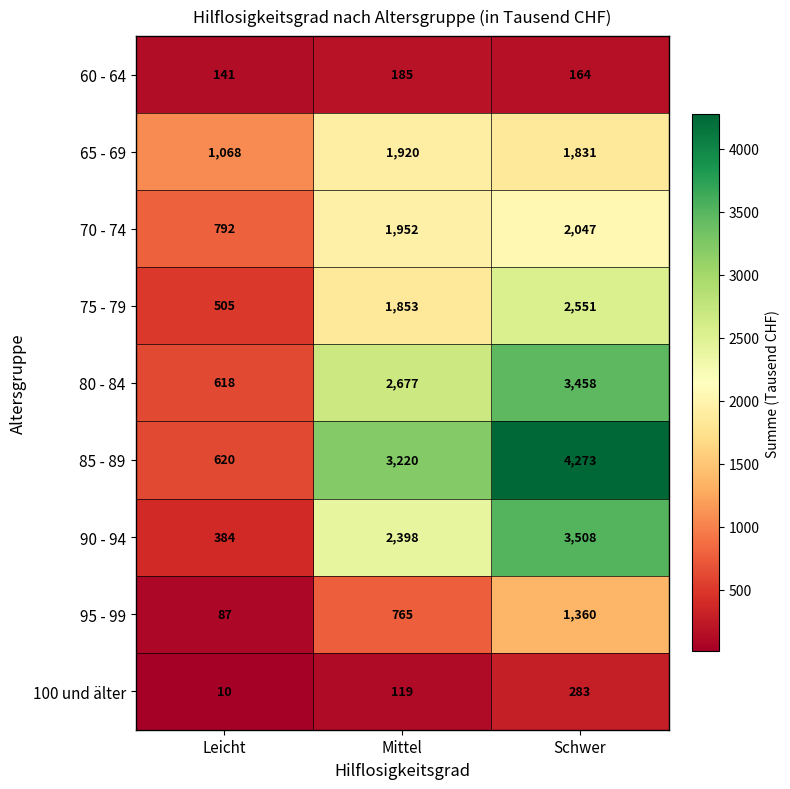

Rank the series by their maximum value, from highest to lowest.

85 - 89, 90 - 94, 80 - 84, 75 - 79, 70 - 74, 65 - 69, 95 - 99, 100 und älter, 60 - 64